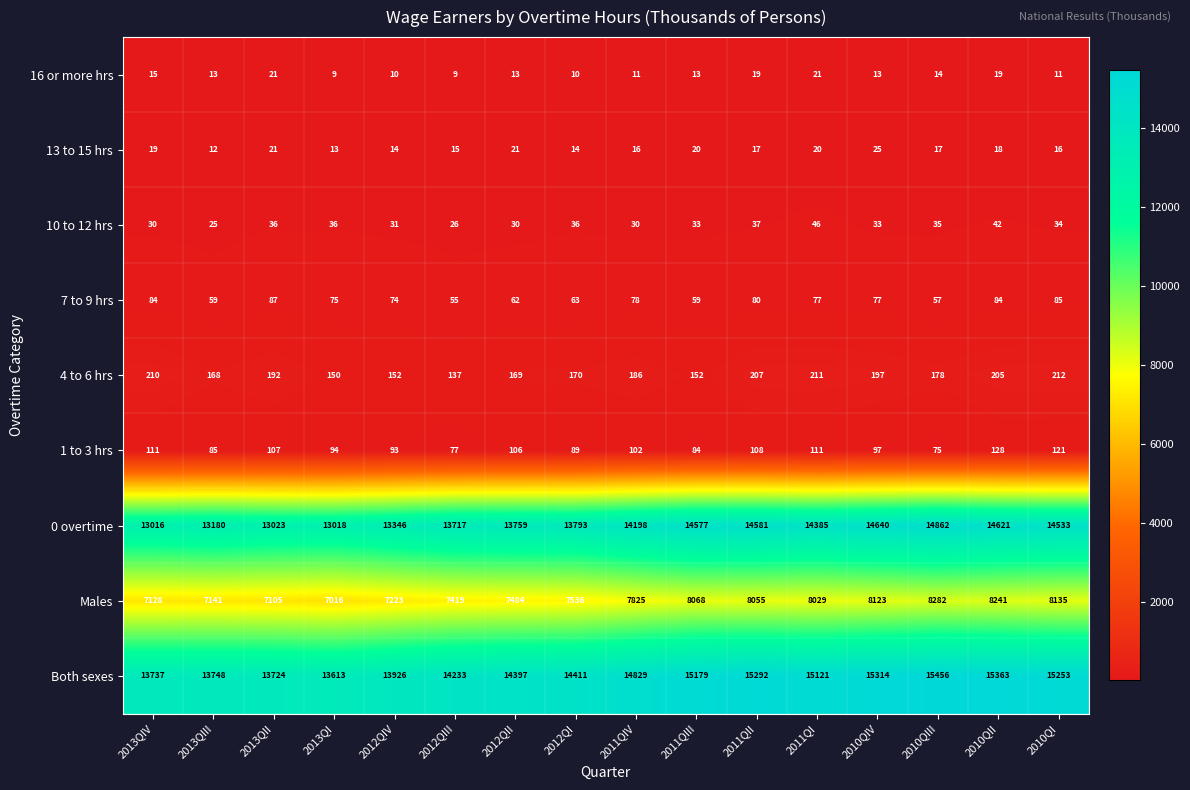

What is the maximum value shown in the chart?

15456